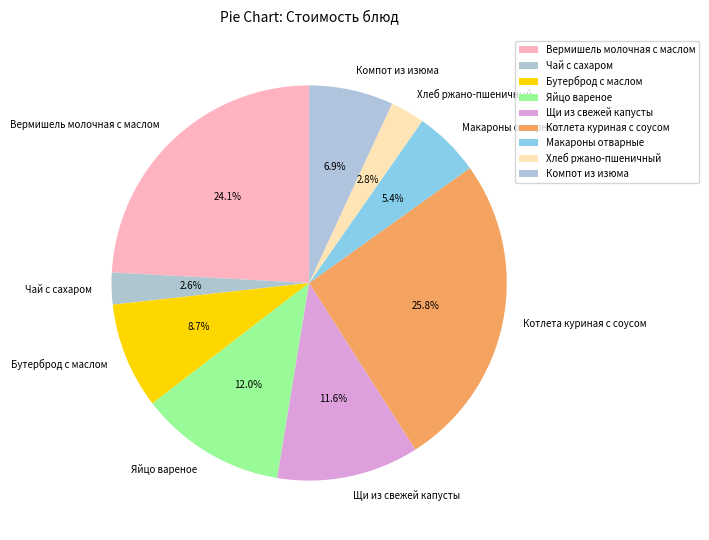

True or false: Макароны отварные accounts for 1% of the total.

False